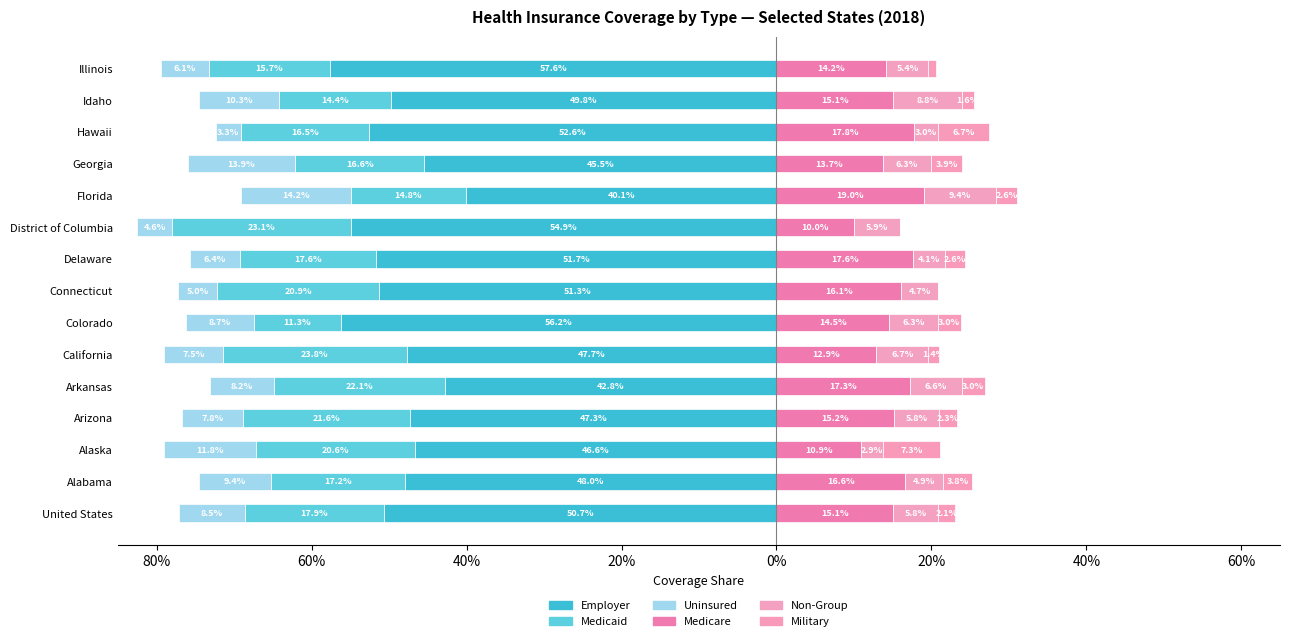

What is the difference between the Uninsured values at 11 and 40%?

0.1